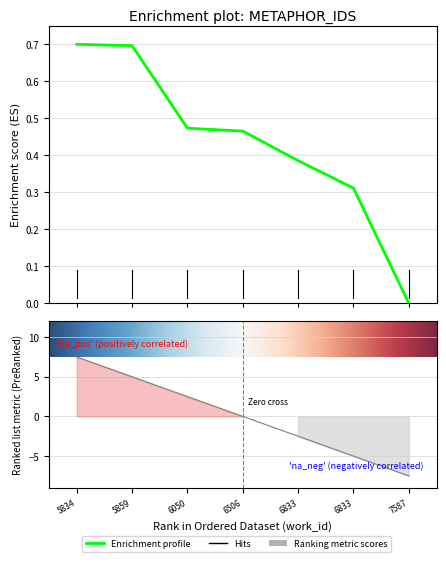

The chart shows a value of 1.1 at 5834. True or false?

False